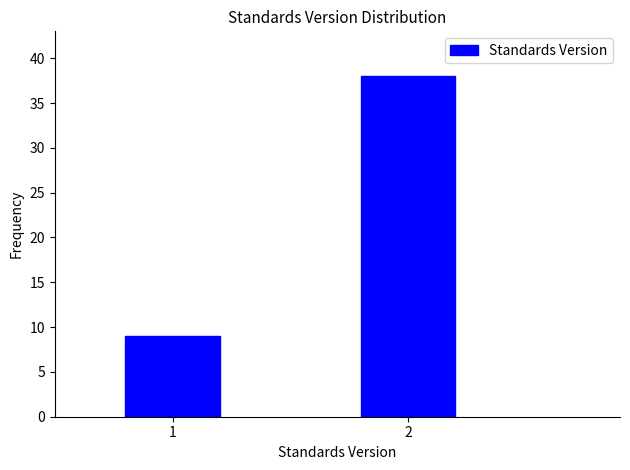

Reading left to right, transcribe all the data shown in this chart.

1=9	2=38